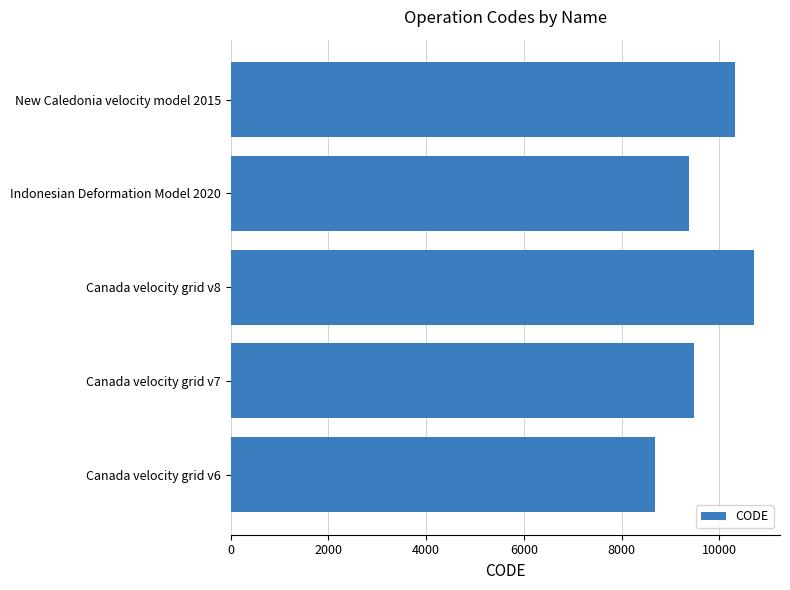

Reading bottom to top, extract all data points from this chart.

Canada velocity grid v6=8676	Canada velocity grid v7=9483	Canada velocity grid v8=10707	Indonesian Deformation Model 2020=9375	New Caledonia velocity model 2015=10323